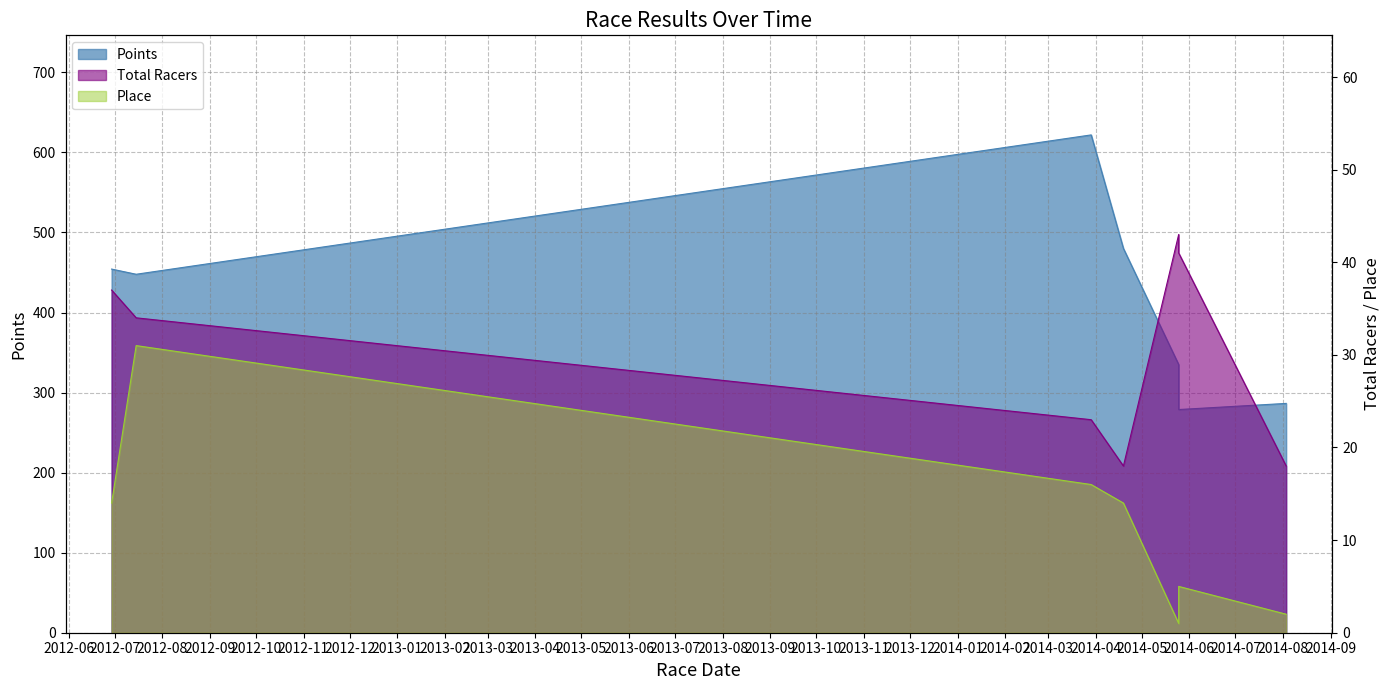

What is the sum of the Points values at 2014-05-25 and 2012-06-29?

733.0